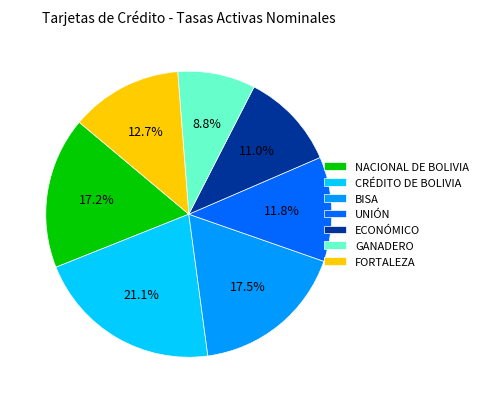

Do NACIONAL DE BOLIVIA and ECONÓMICO together represent more than half of the pie?

No